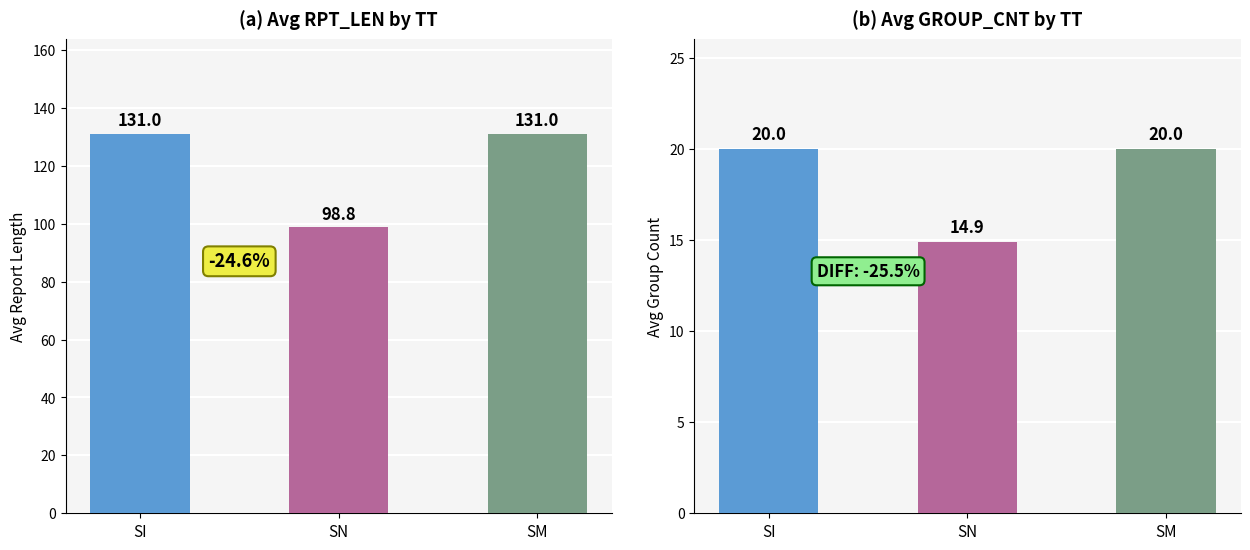

What is the label of the 3rd bar from the right?

SI